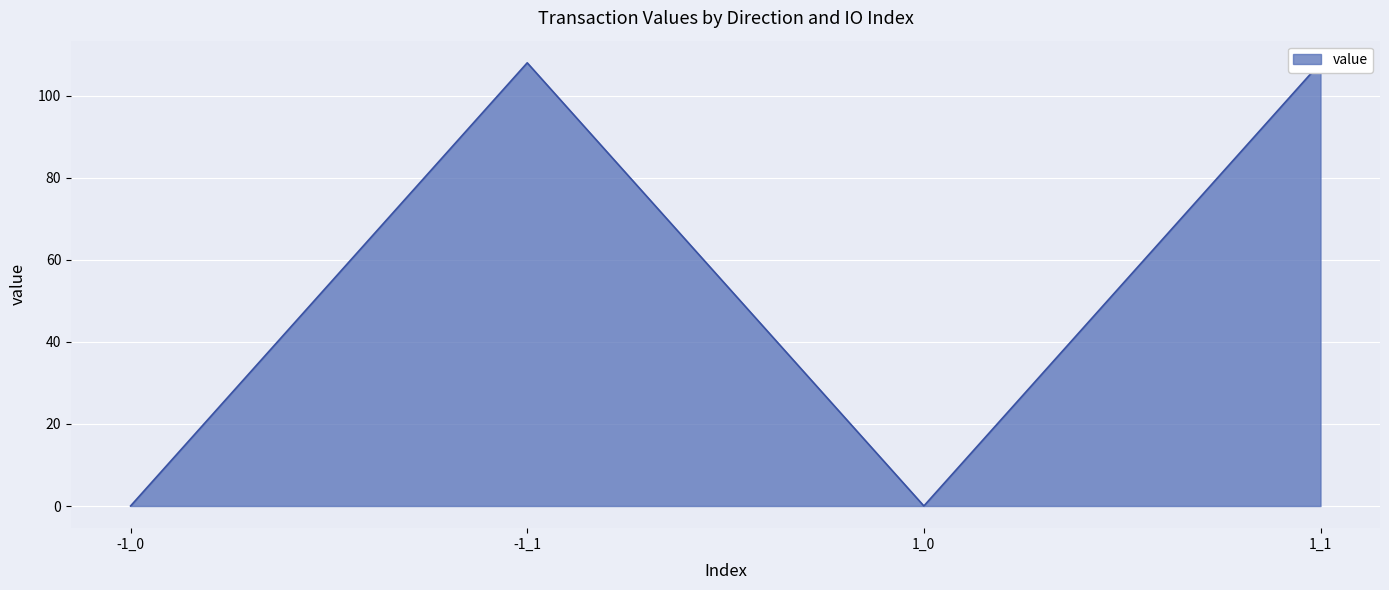

What is the sum of all values?

216.1